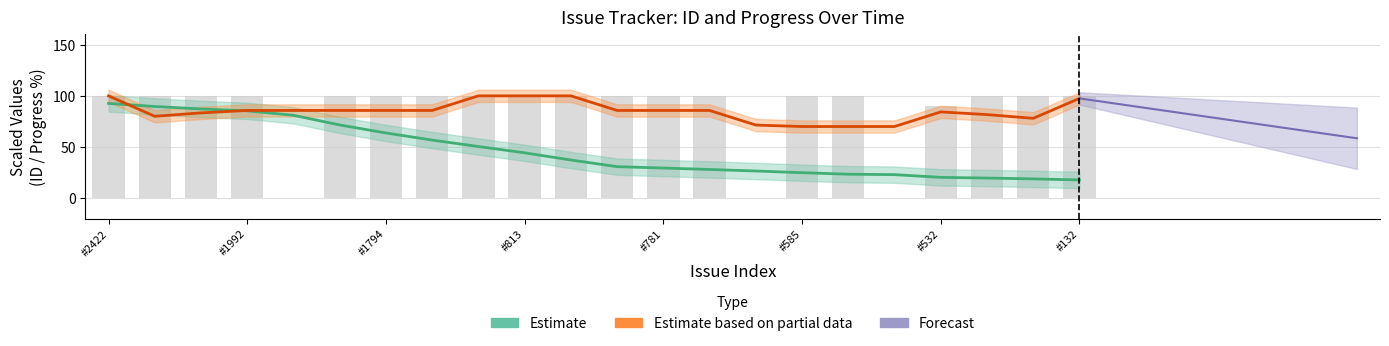

What is the maximum value shown in the chart?

100